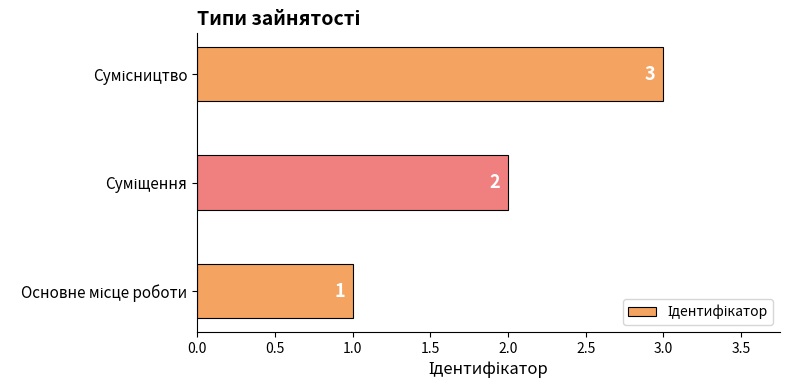

What is the sum of all values?

6